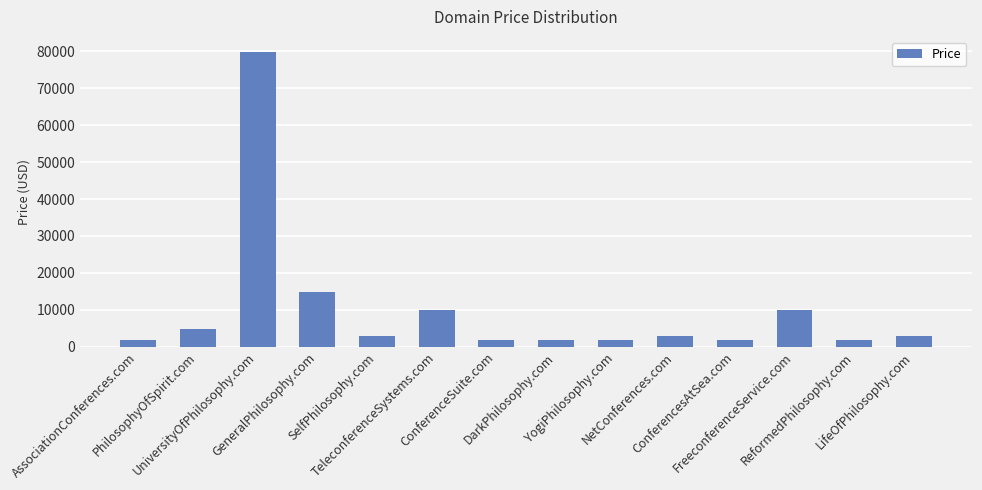

What is the difference between the second highest and second lowest values?

13000